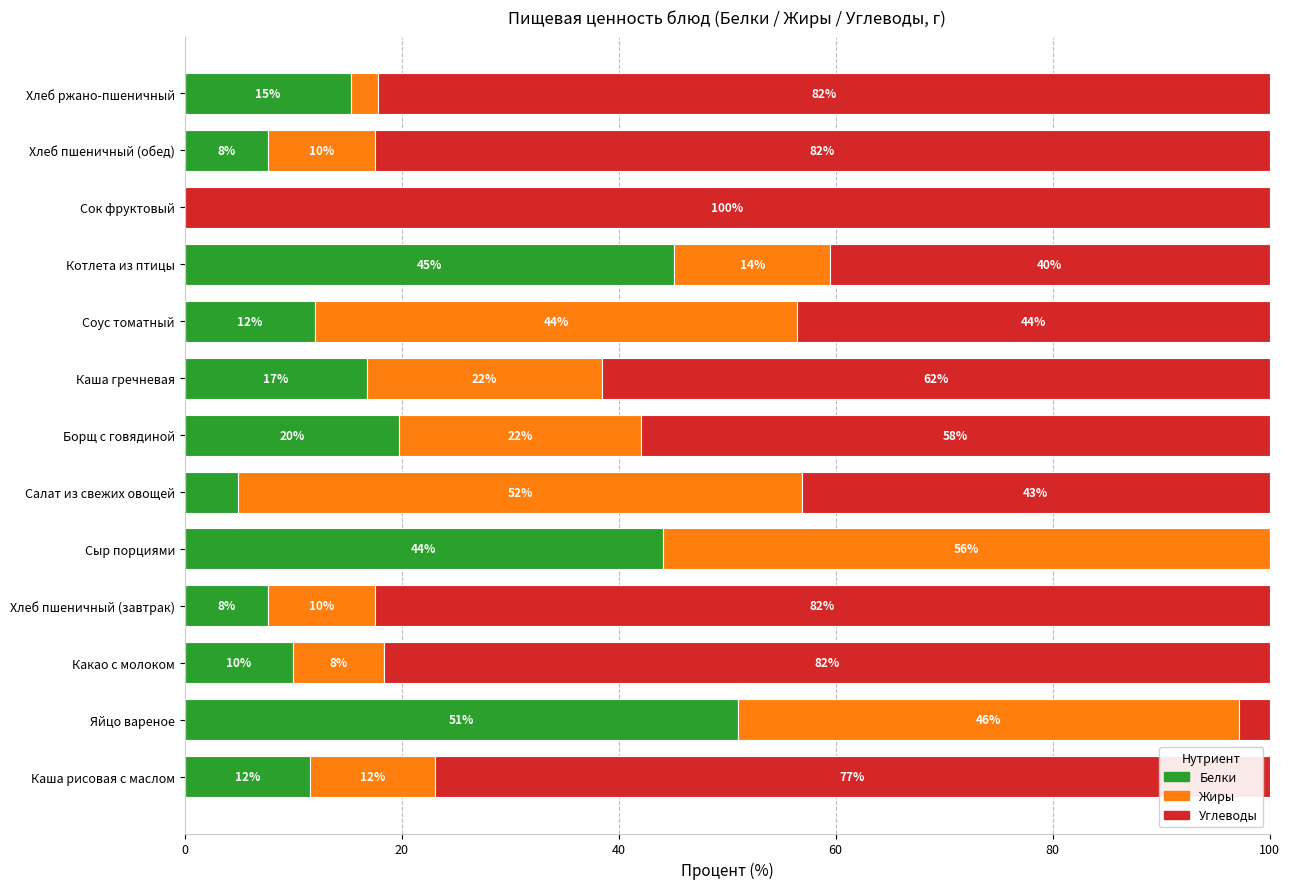

True or false: Белки has a value of 44.1 at Сыр порциями.

True